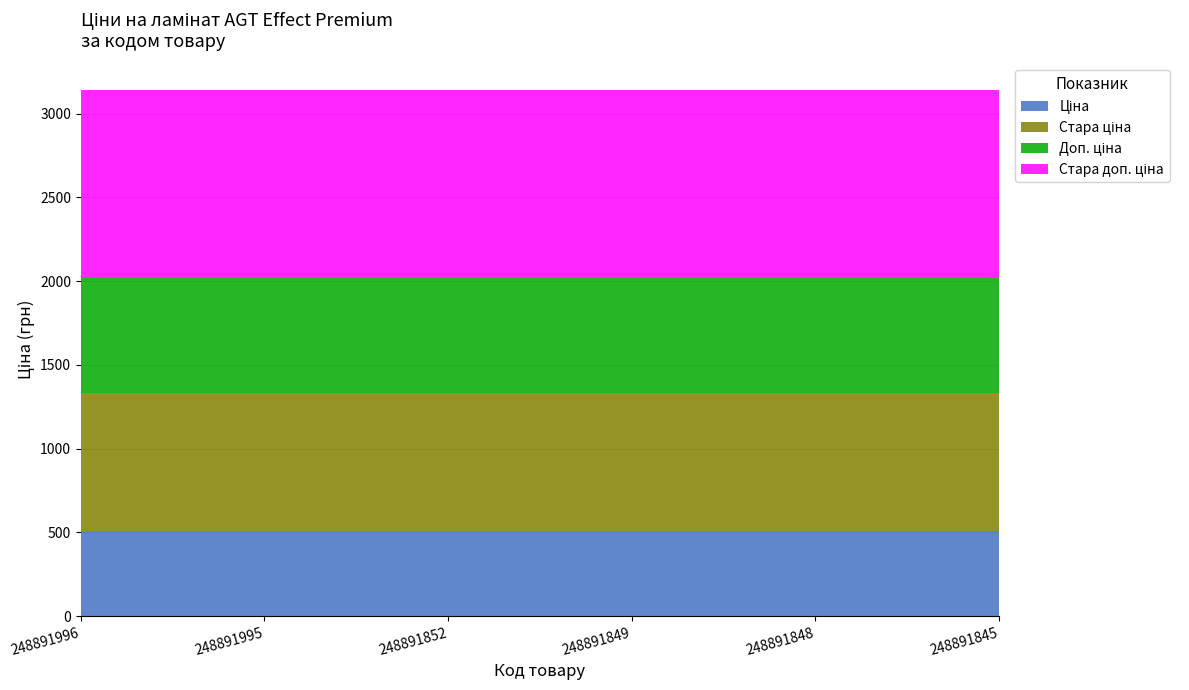

Reading left to right, extract all data points from this chart.

Ціна: 248891996=510.6	248891995=510.6	248891852=510.6	248891849=510.6	248891848=510.6	248891845=510.6
Стара ціна: 248891996=823.9	248891995=823.9	248891852=823.9	248891849=823.9	248891848=823.9	248891845=823.9
Доп. ціна: 248891996=692.0	248891995=692.0	248891852=692.0	248891849=692.0	248891848=692.0	248891845=692.0
Стара доп. ціна: 248891996=1116.5	248891995=1116.5	248891852=1116.5	248891849=1116.5	248891848=1116.5	248891845=1116.5